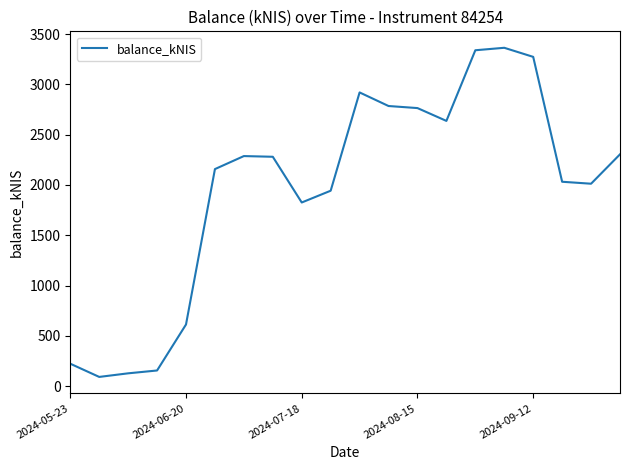

How many values exceed 2280?

10